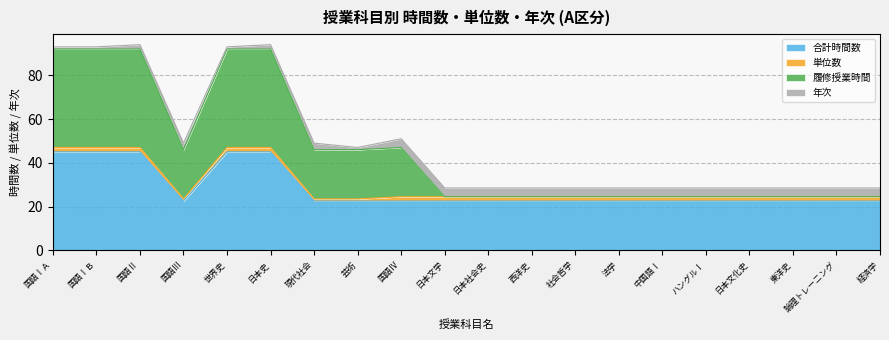

What is the total value across all series at 日本文化史?

28.5